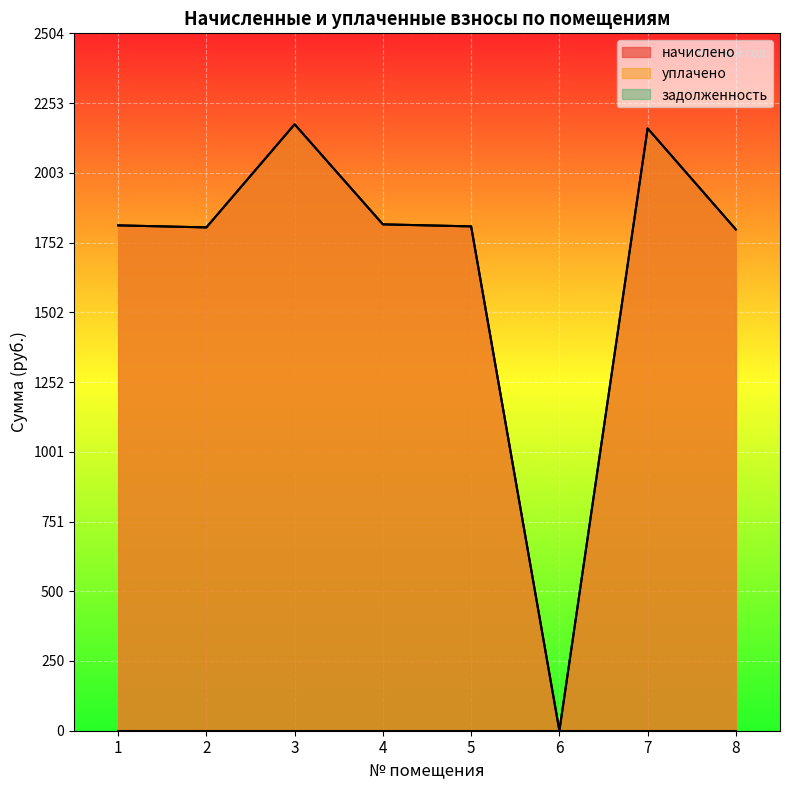

True or false: начислено and уплачено cross at least once.

False